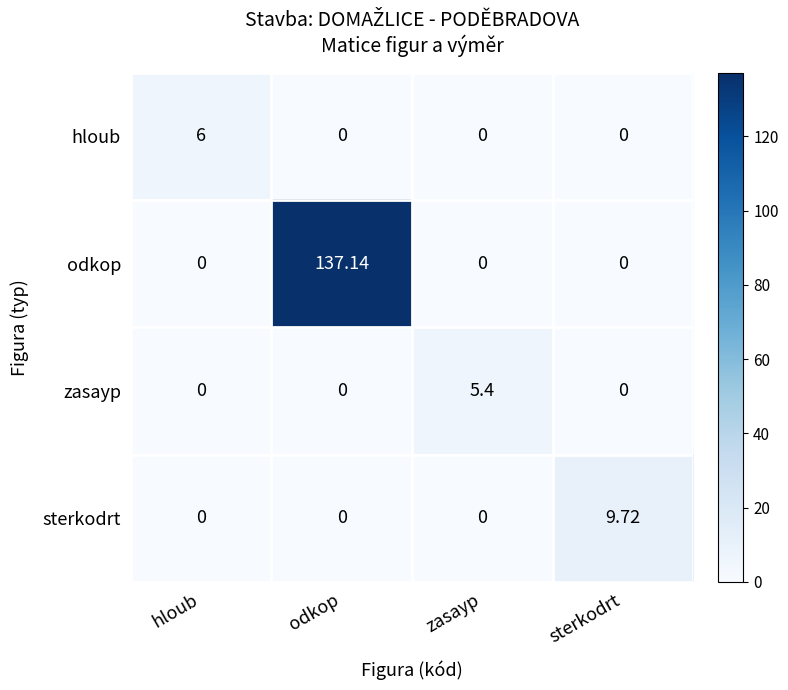

Is the value of odkop at hloub greater than the value of sterkodrt at sterkodrt?

No